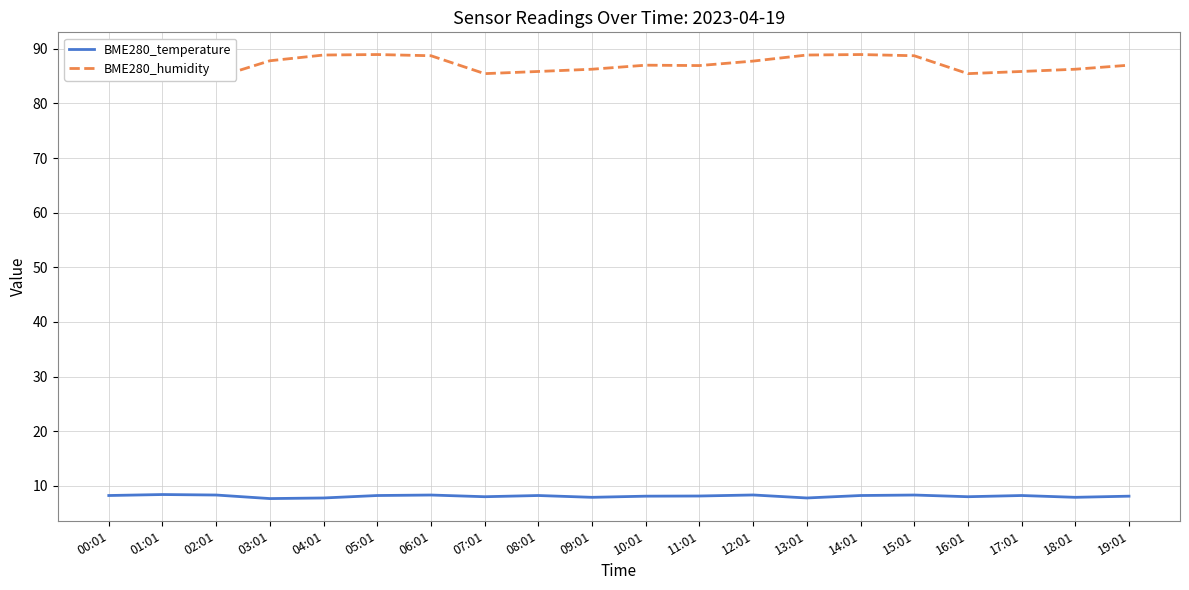

Is this an area chart (filled region under the line)?

No